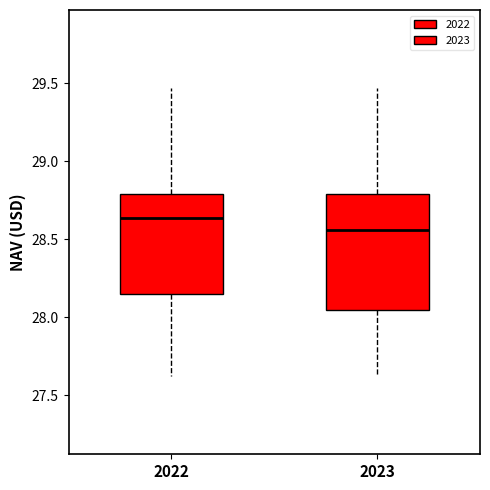

Reading left to right, read every box against the y-axis: the position of its median line, the range the box covers, and the ends of its whiskers. The values are not printed on the chart, so give them approximately, as read against the axis.

2022: median 28.65, box 28.15 to 28.80, whiskers 27.60 to 29.45
2023: median 28.55, box 28.05 to 28.80, whiskers 27.60 to 29.45